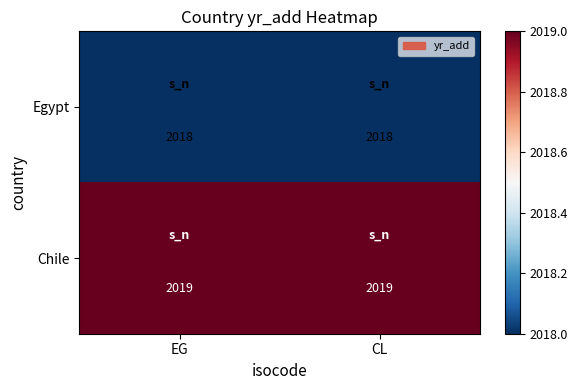

What is the sum of all Chile values?

4038